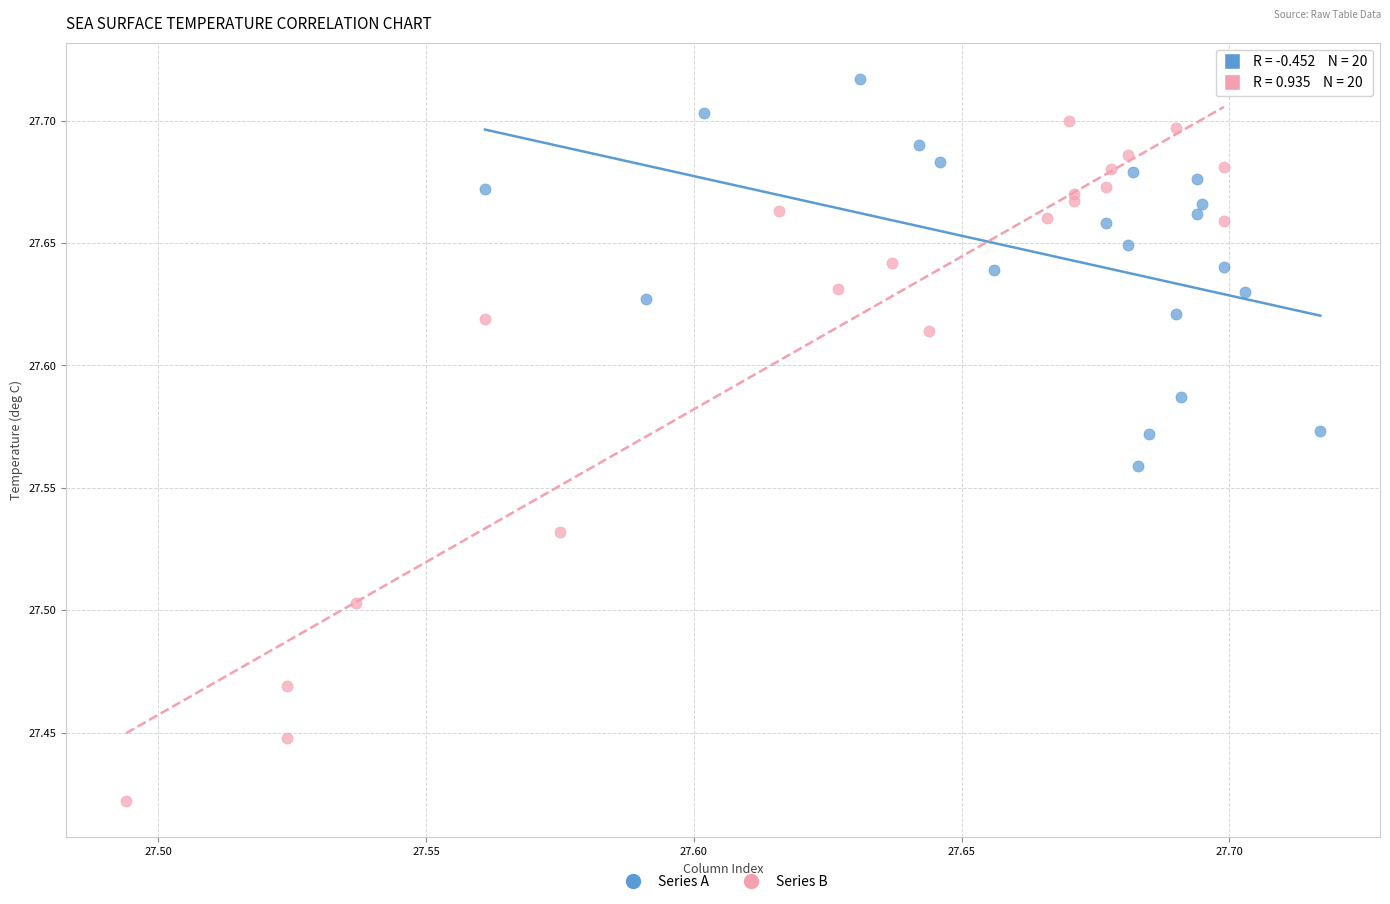

Which series has the widest spread of Y values?

Series B